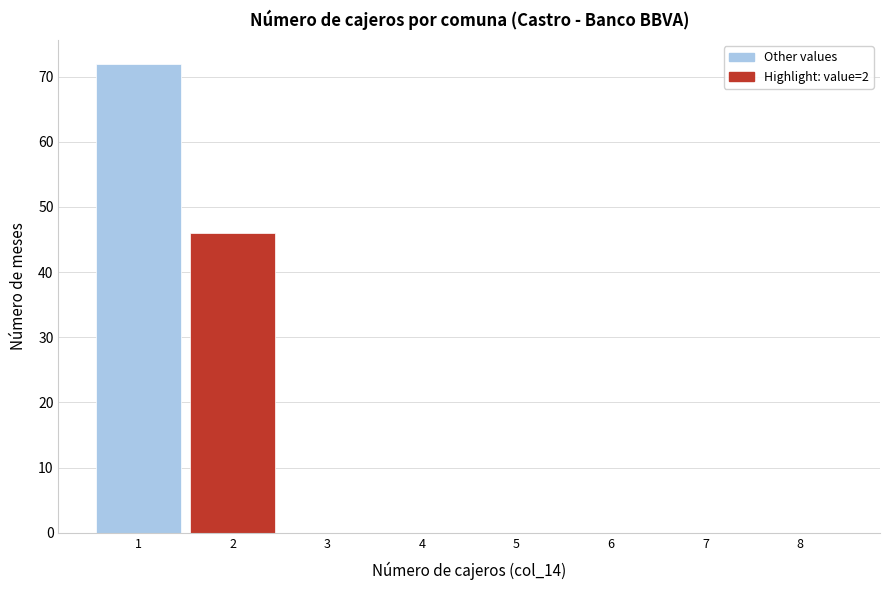

What is the height of the bar covering 0.5 to 1.5 on the x-axis? The values are not printed on the chart, so give them approximately, as read against the axis.

72